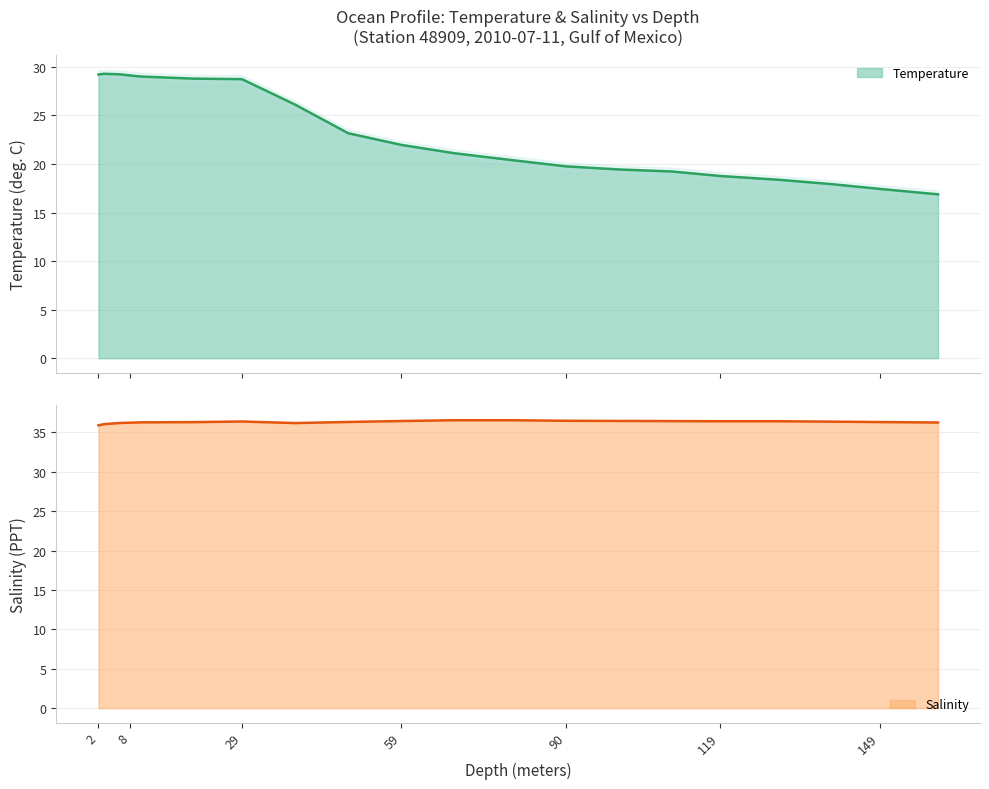

The Temperature series shows 11.4 at 119. True or false?

False